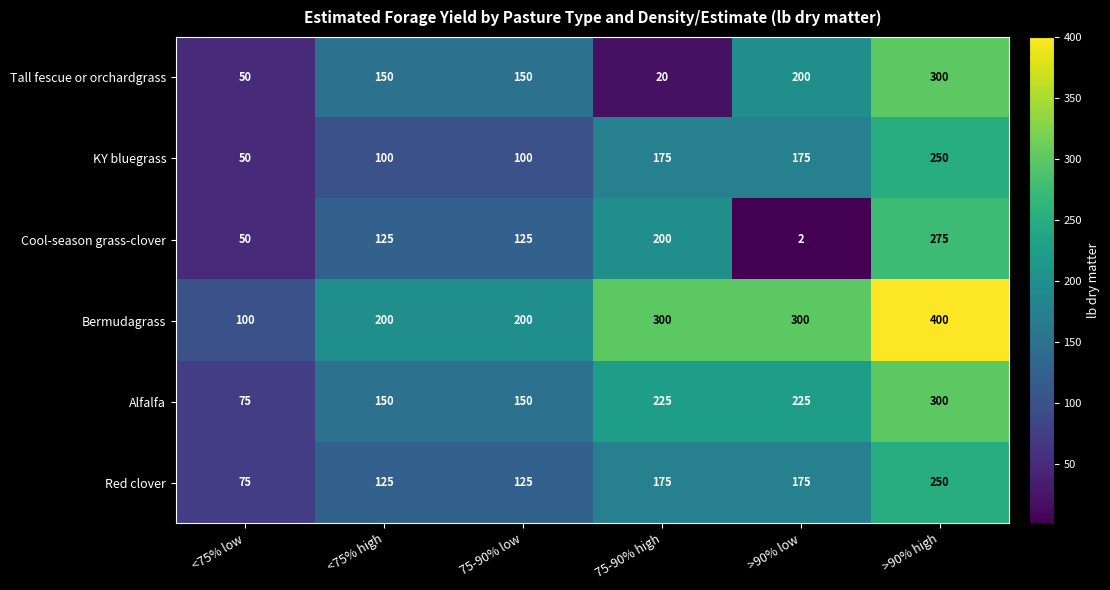

Which series has the widest spread of values?

Bermudagrass